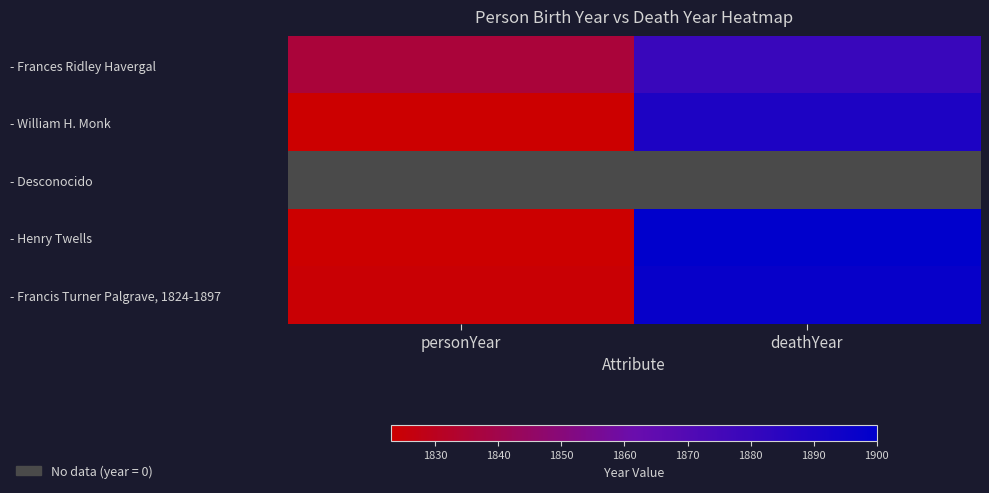

Which has a higher value, deathYear or personYear?

deathYear